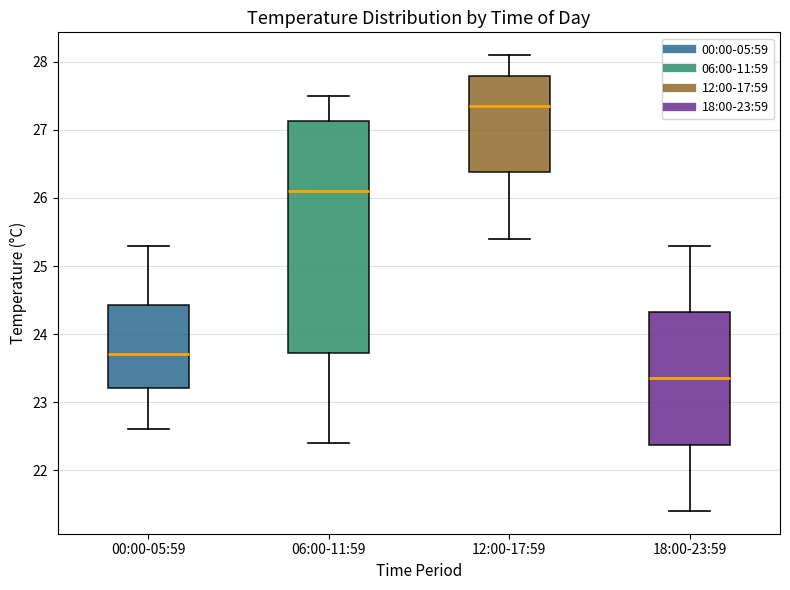

Reading left to right, transcribe this box plot: for each box, give where its median line is, the range the box spans, and where its two whiskers end, as read against the y-axis. The values are not printed on the chart, so give them approximately, as read against the axis.

00:00-05:59: median 23.7, box 23.2 to 24.4, whiskers 22.6 to 25.3
06:00-11:59: median 26.1, box 23.7 to 27.1, whiskers 22.4 to 27.5
12:00-17:59: median 27.4, box 26.4 to 27.8, whiskers 25.4 to 28.1
18:00-23:59: median 23.4, box 22.4 to 24.3, whiskers 21.4 to 25.3